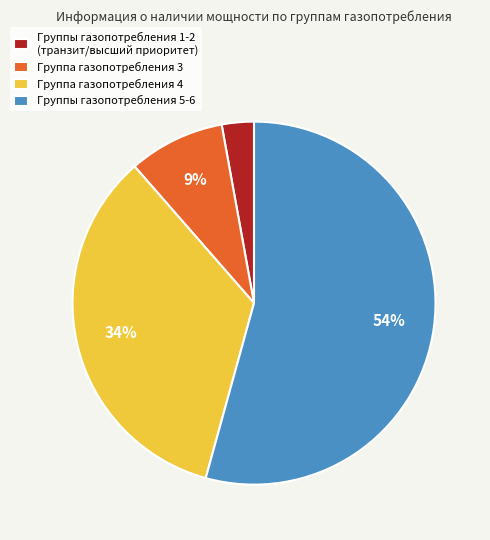

Is there a majority slice in this chart?

Yes